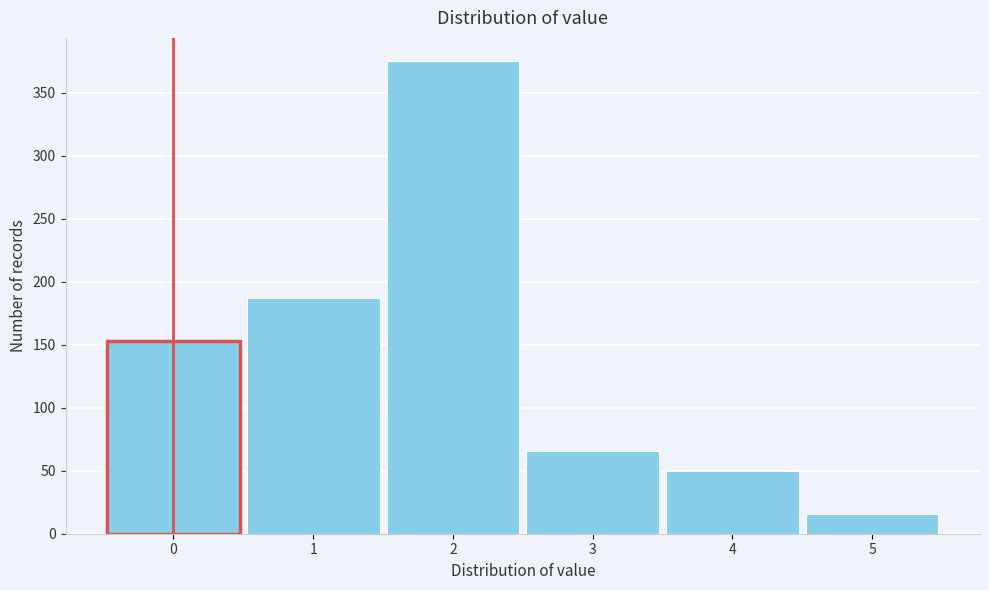

Reading right to left, transcribe all the data shown in this chart.

16	50	66	375	187	153